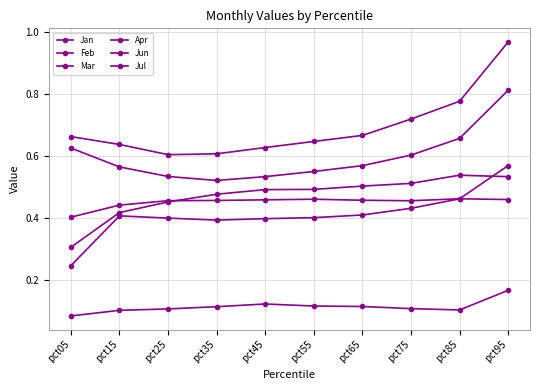

The Jan series shows 0.8 at pct85. True or false?

True